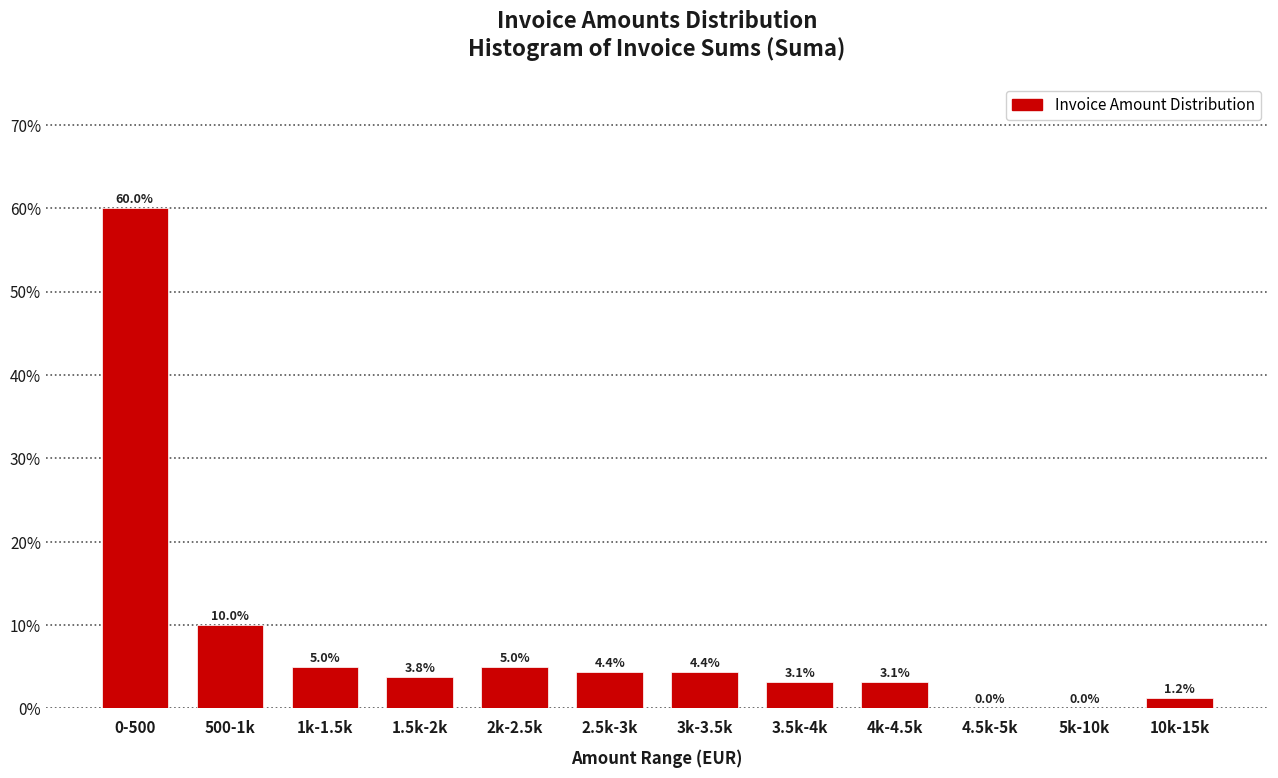

What is the change in value from 4k-4.5k to 5k-10k?

-3.1